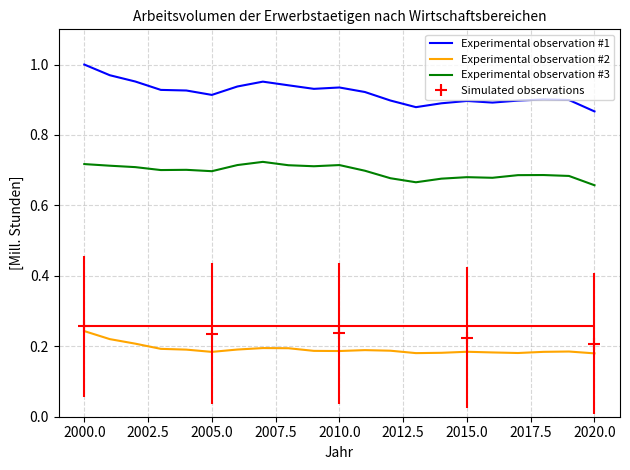

Count the Experimental observation #3 values in the range 0 to 1.

21